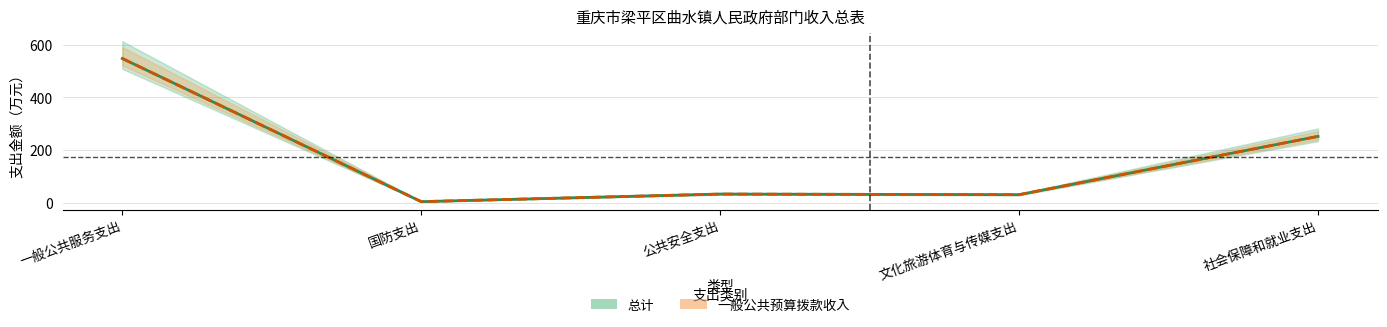

At 国防支出, list the series in order from largest to smallest.

总计, 一般公共预算拨款收入